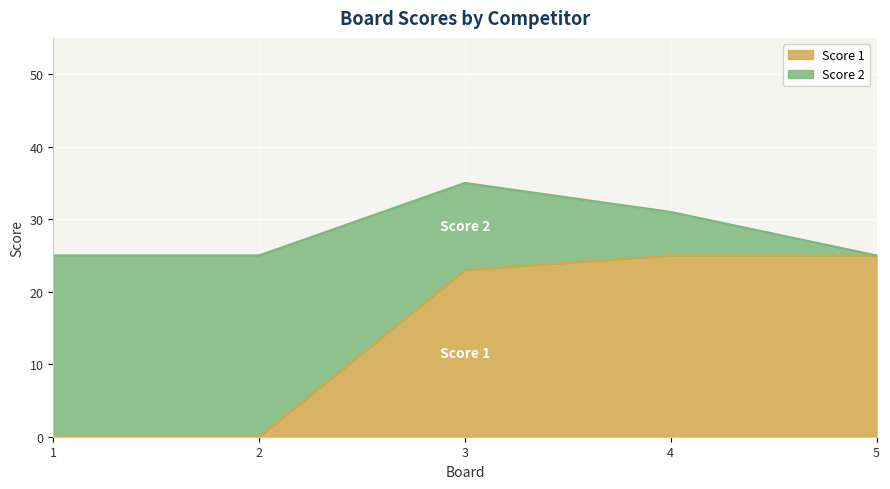

The chart shows a value of 23 at 3. True or false?

True